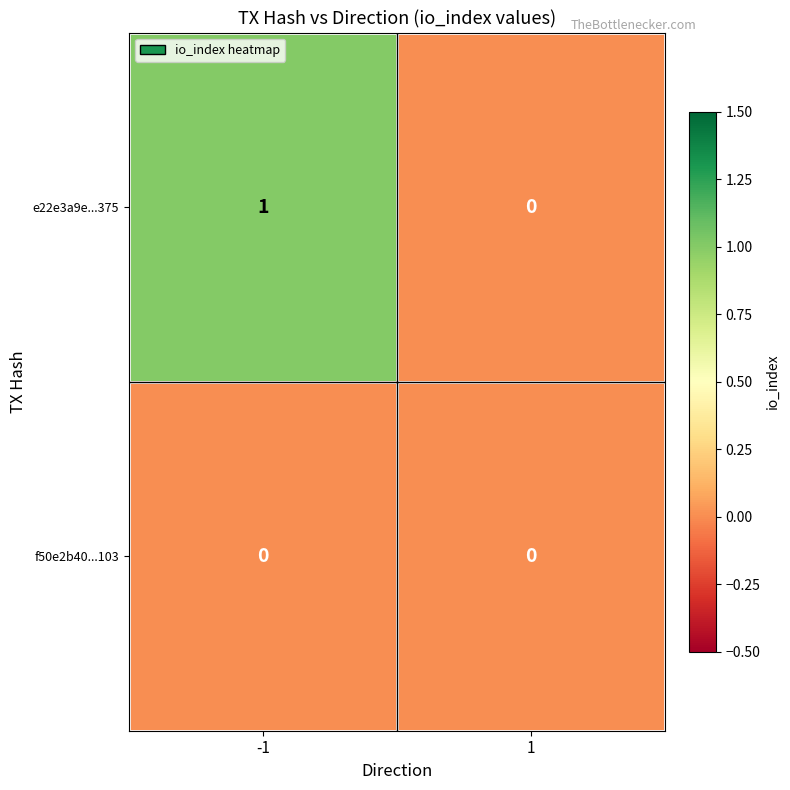

Rank the series by their maximum value, from lowest to highest.

f50e2b40...103, e22e3a9e...375